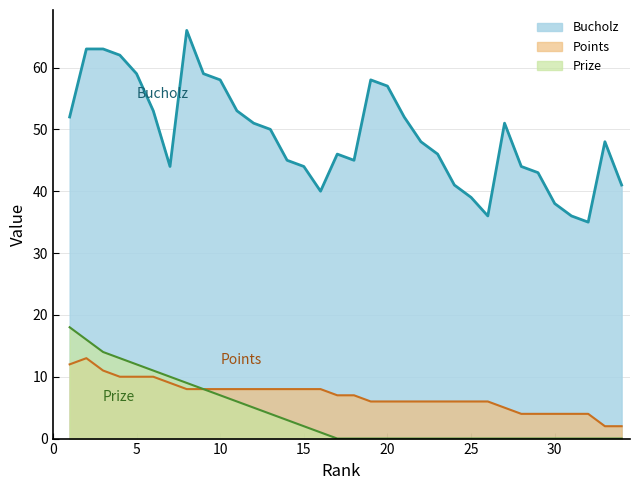

True or false: Points has more than 2 interior local peaks.

False